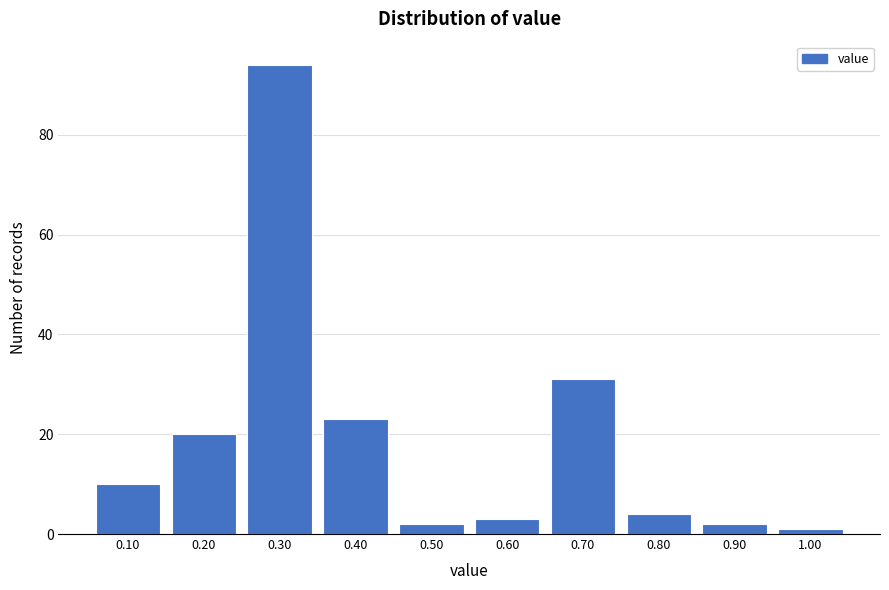

What is the height of the bar covering 0.85 to 0.95 on the x-axis? The values are not printed on the chart, so give them approximately, as read against the axis.

2